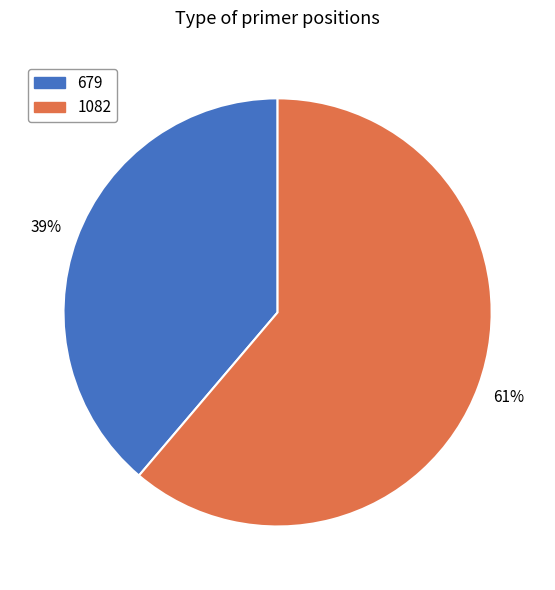

To the nearest percent, what percentage of the pie is 1082?

61%